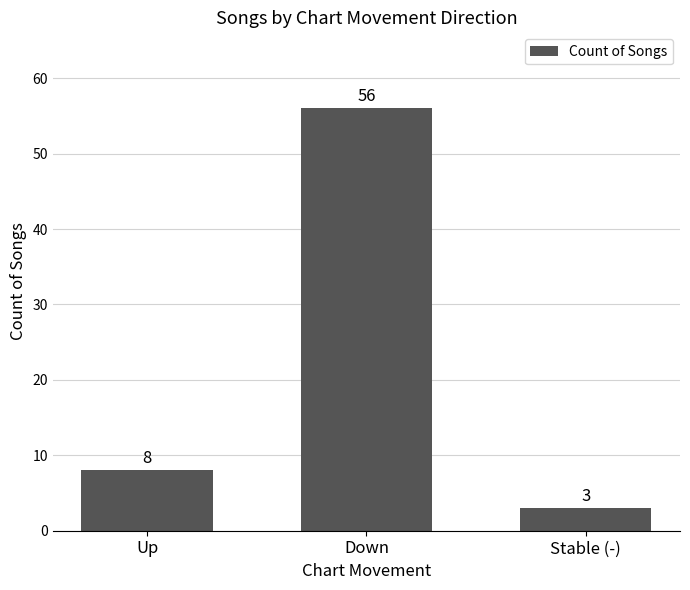

Rank the categories by value from lowest to highest.

Stable (-), Up, Down